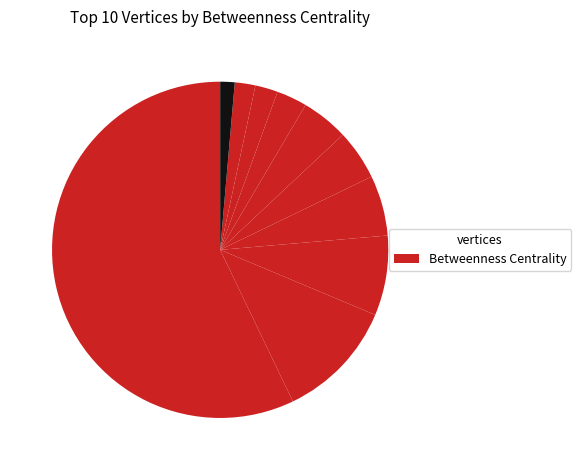

What is the largest slice in the pie chart?

jason_mayes